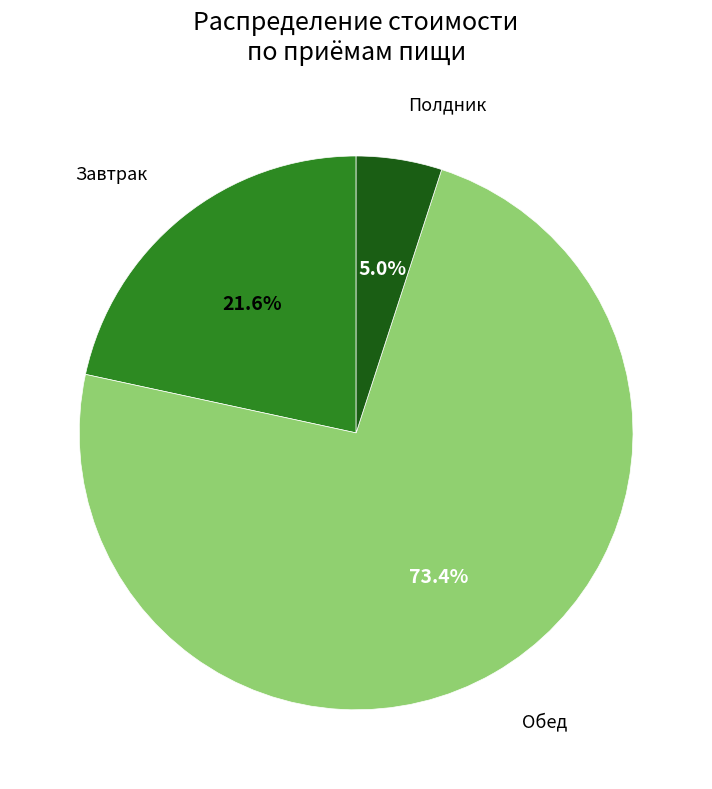

Does any single category account for the majority?

Yes